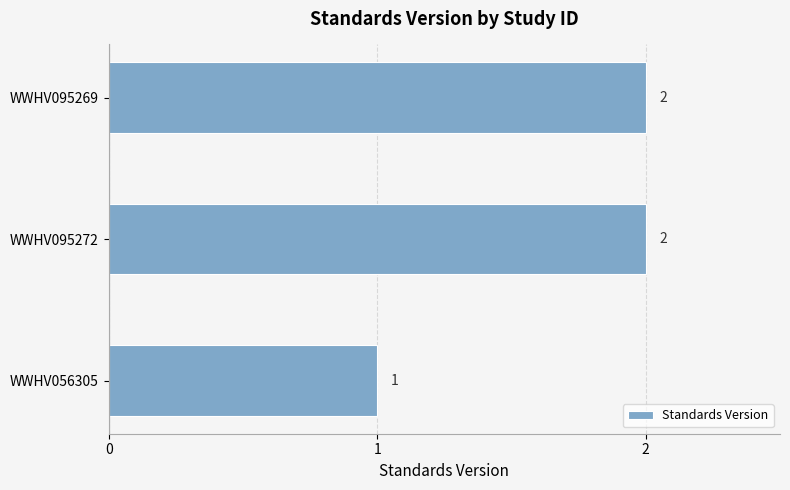

Is it true that the value at WWHV095272 is 1?

False